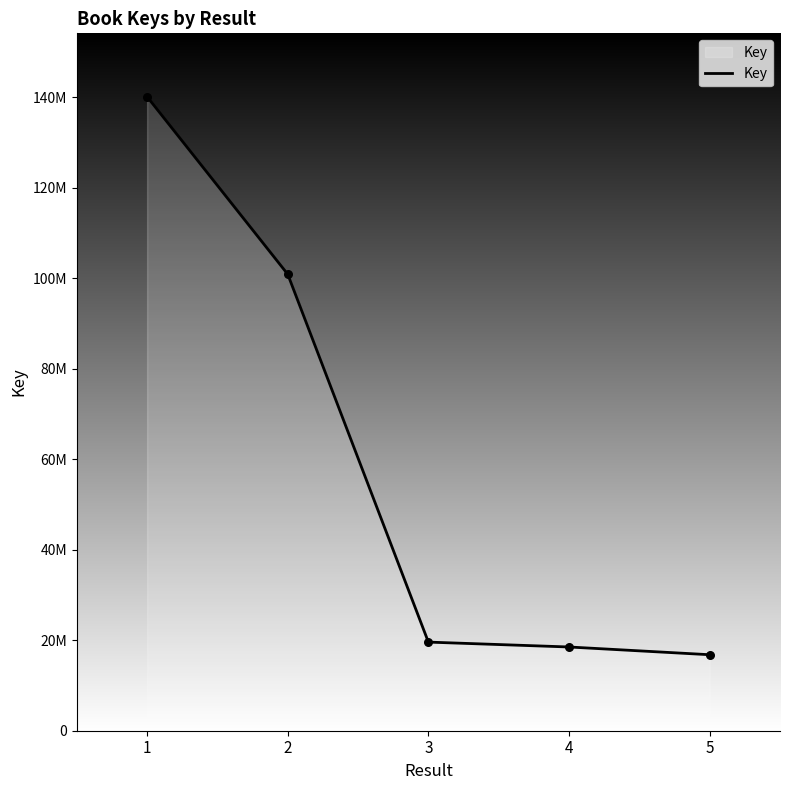

Does the chart have visible grid lines?

No